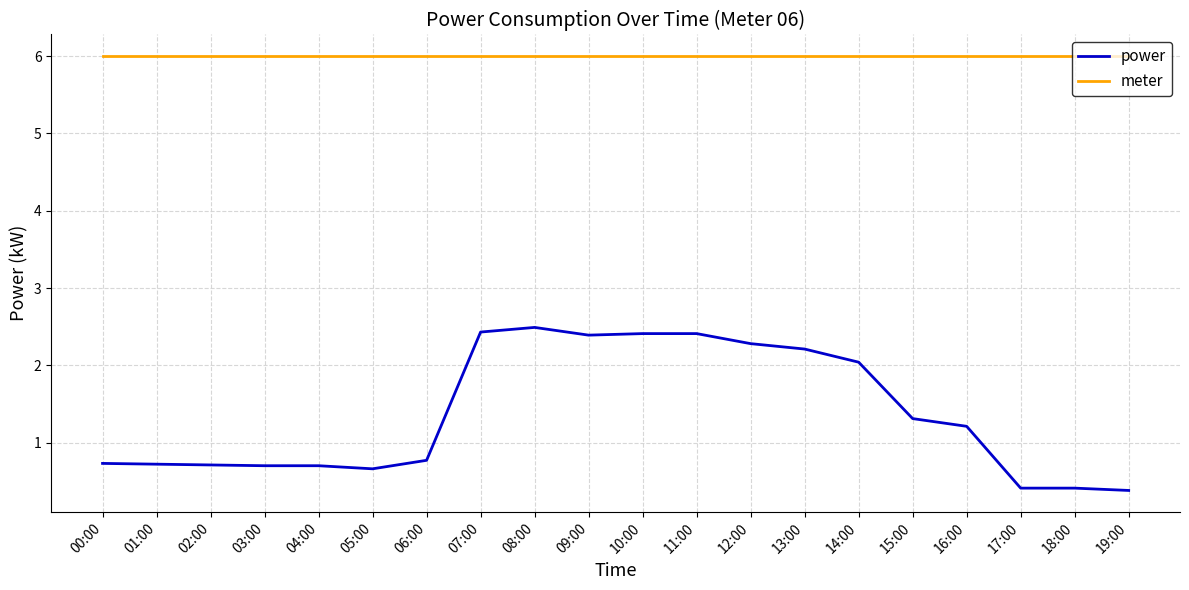

Is it true that meter equals 6.0 at 05:00?

True